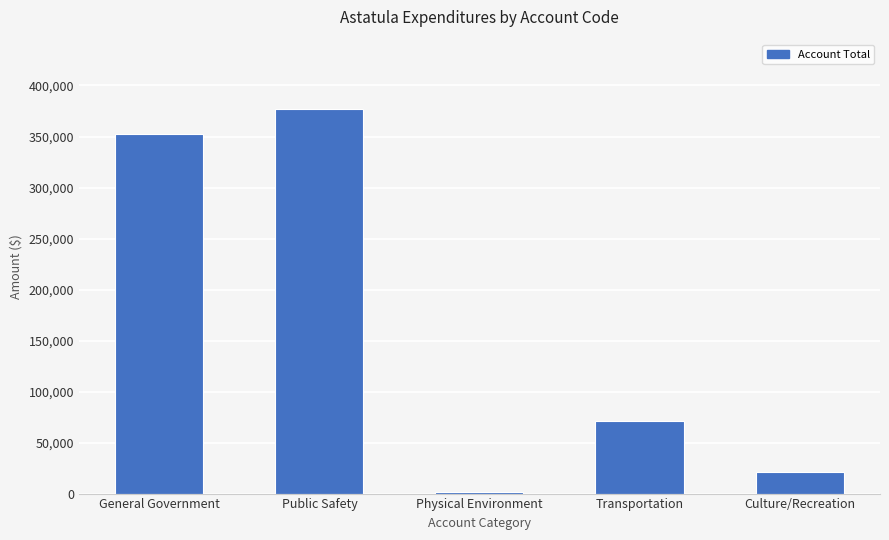

True or false: the data shows 377046 at Public Safety.

True